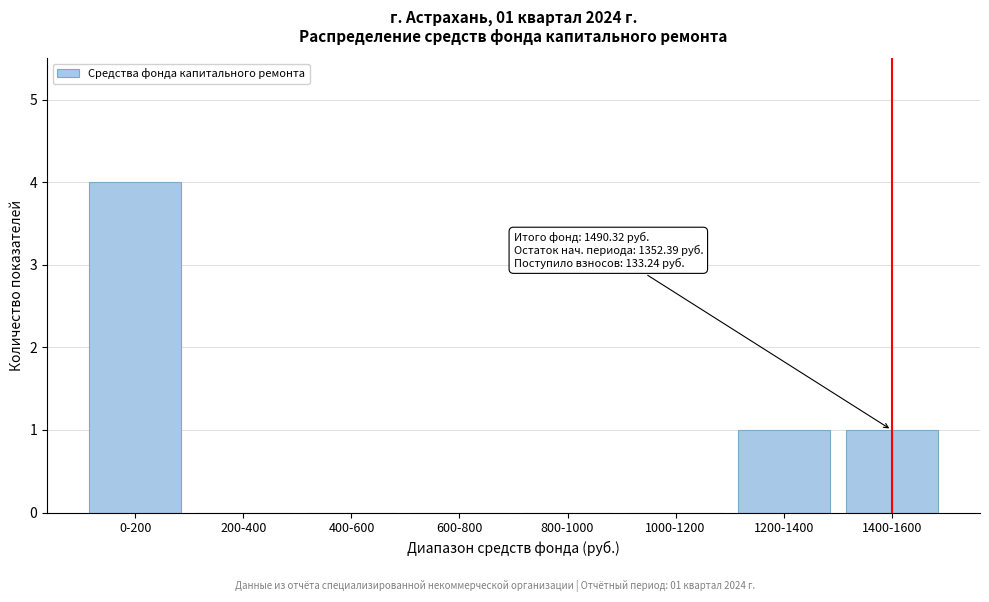

Reading left to right, transcribe all the data shown in this chart.

0-200=4	200-400=0	400-600=0	600-800=0	800-1000=0	1000-1200=0	1200-1400=1	1400-1600=1